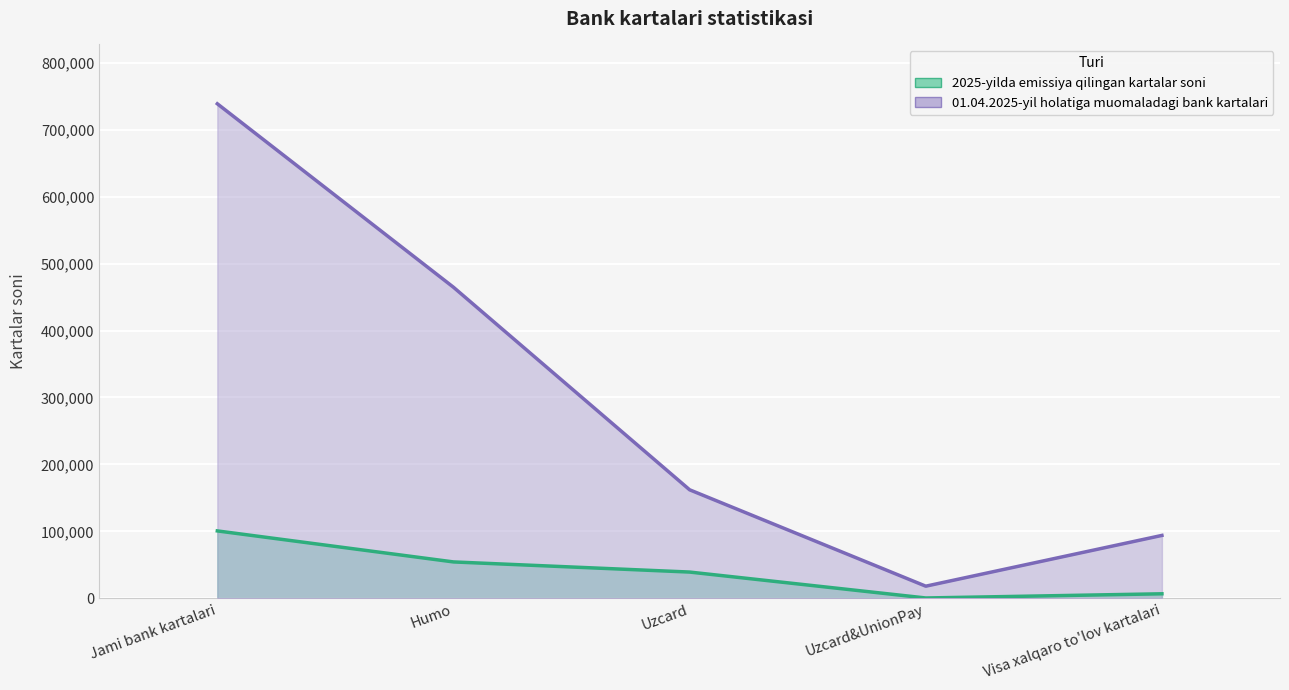

Where does the 01.04.2025-yil holatiga muomaladagi bank kartalari series first go above 162069?

Jami bank kartalari